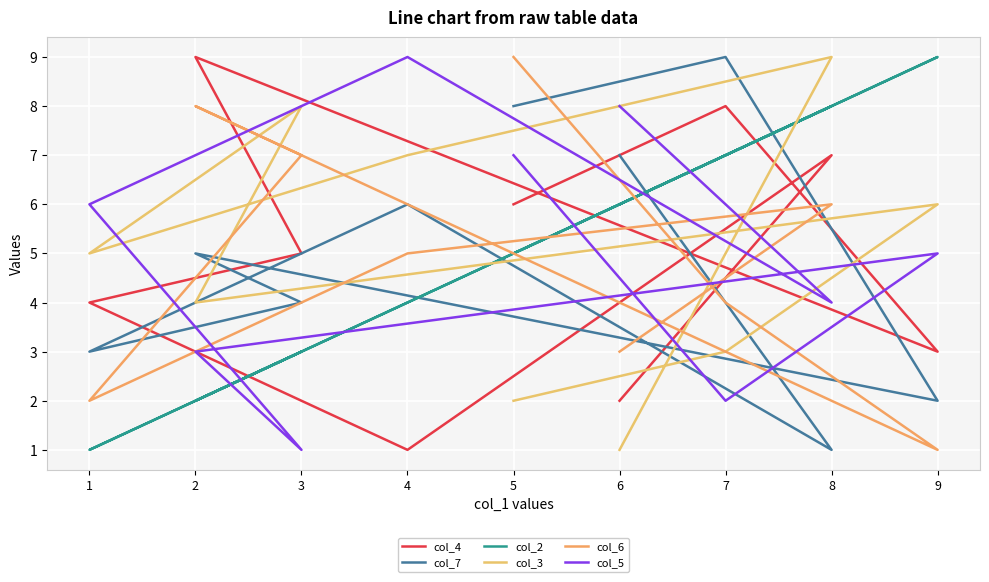

Between which two adjacent categories do col_7 and col_6 first intersect?

6 and 8